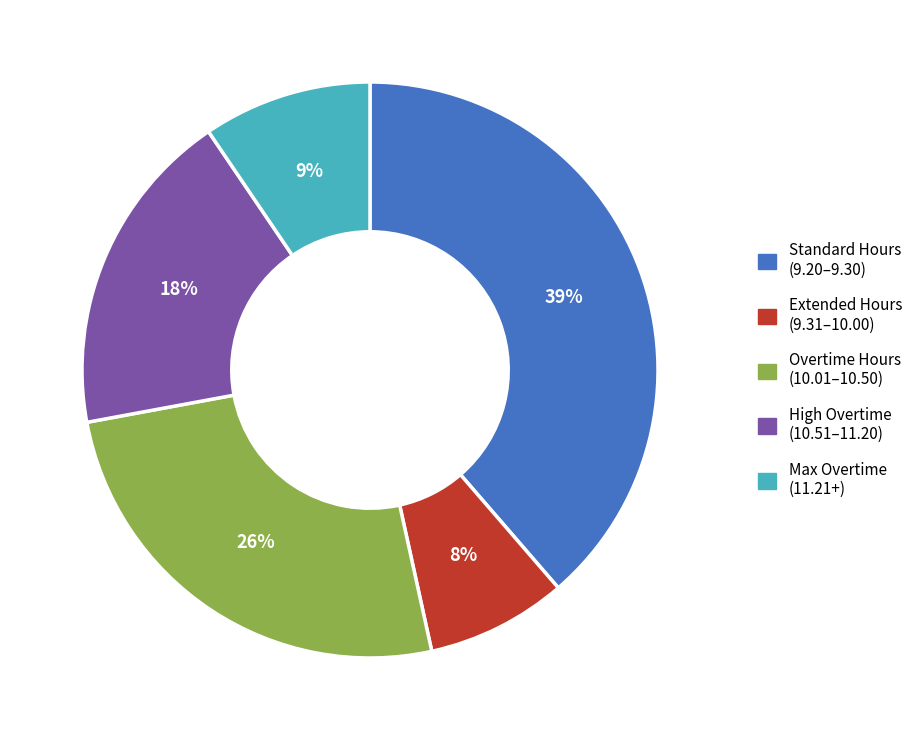

Does any single category account for the majority?

No